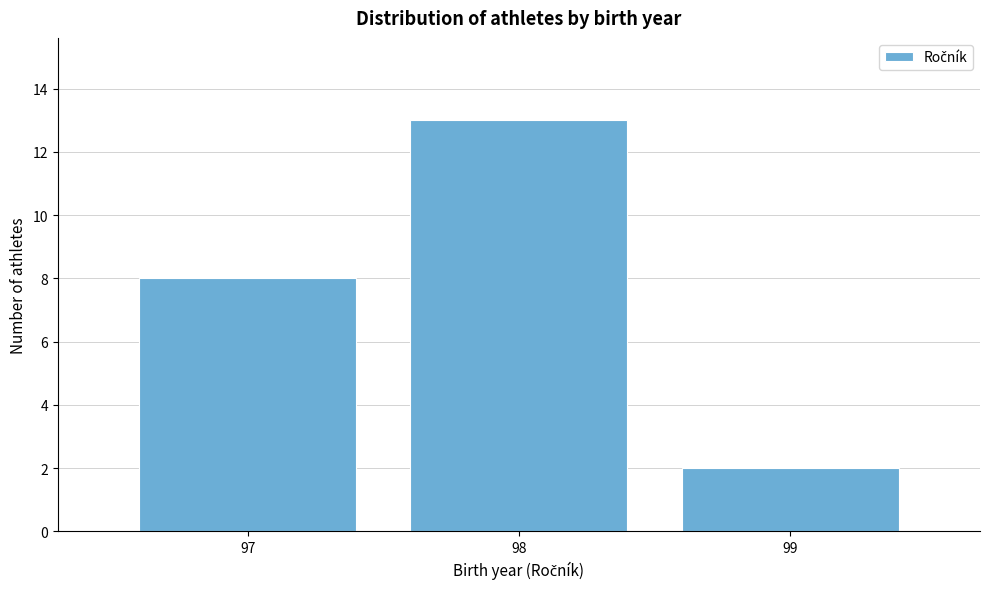

Reading left to right, what are all the values shown in this chart?

97=8	98=13	99=2